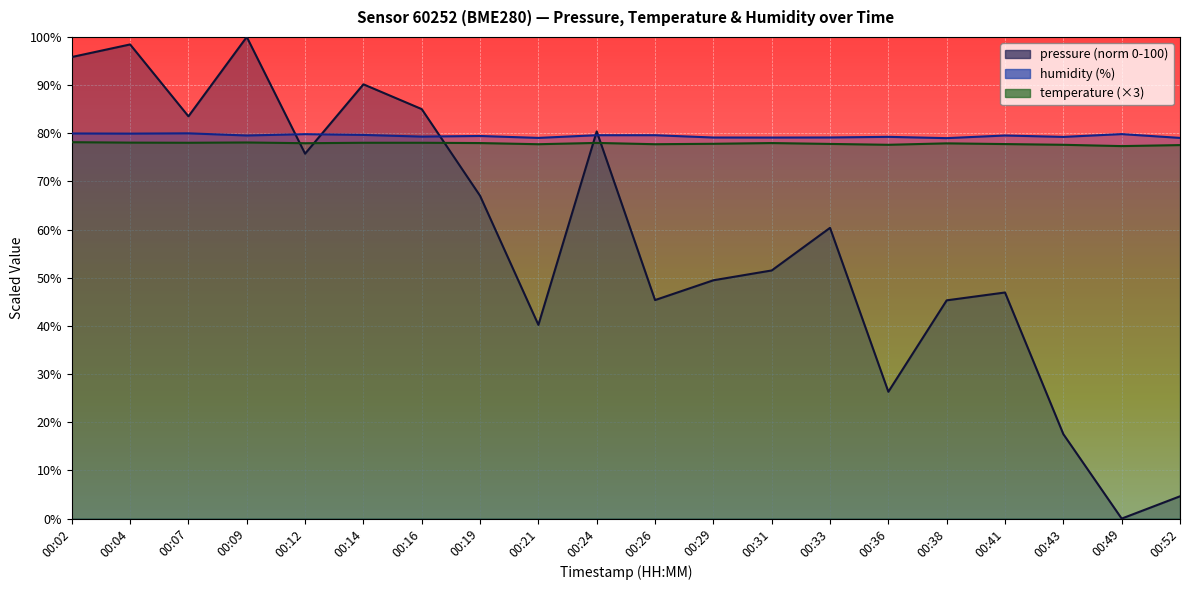

The value of humidity at 00:24 is 136.6. True or false?

False